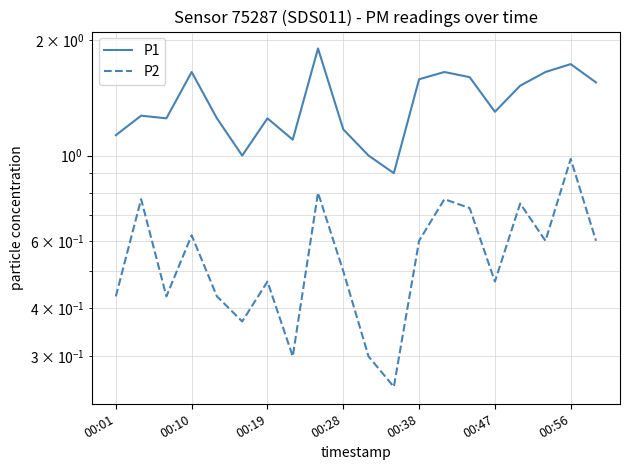

At which label does P1 first exceed 1?

00:01